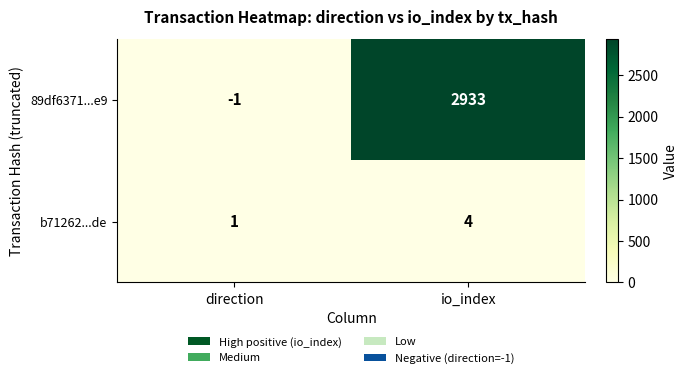

What is the sum of all 89df6371...e9 values?

2932